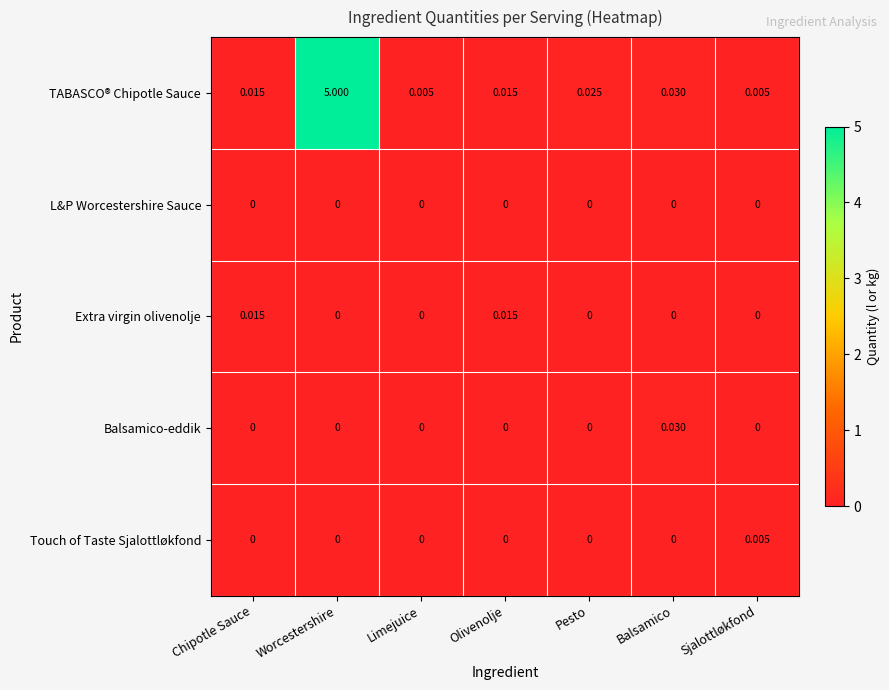

Rank the series by their maximum value, from highest to lowest.

TABASCO® Chipotle Sauce, Balsamico-eddik, Extra virgin olivenolje, Touch of Taste Sjalottløkfond, L&P Worcestershire Sauce